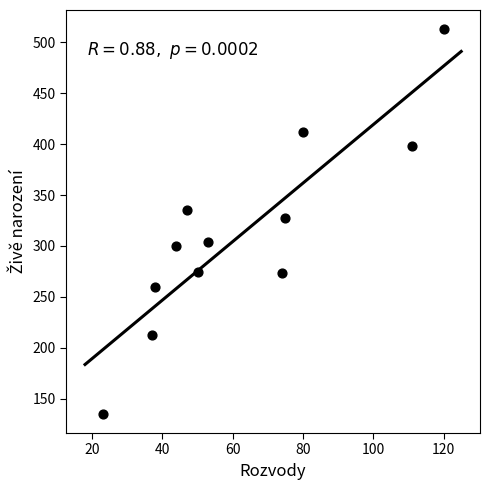

What is the range of Y values (max minus min)?

378